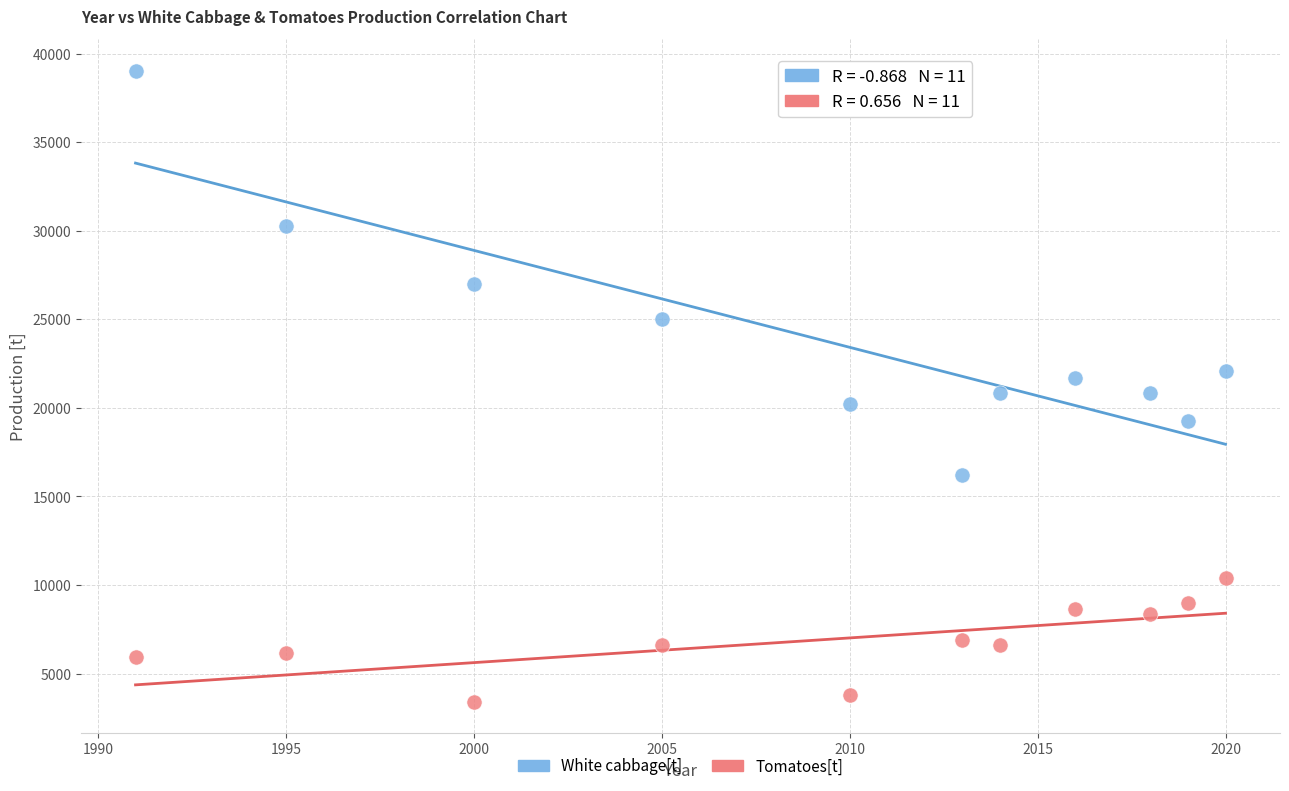

Which series reaches the minimum Y coordinate?

Tomatoes[t]